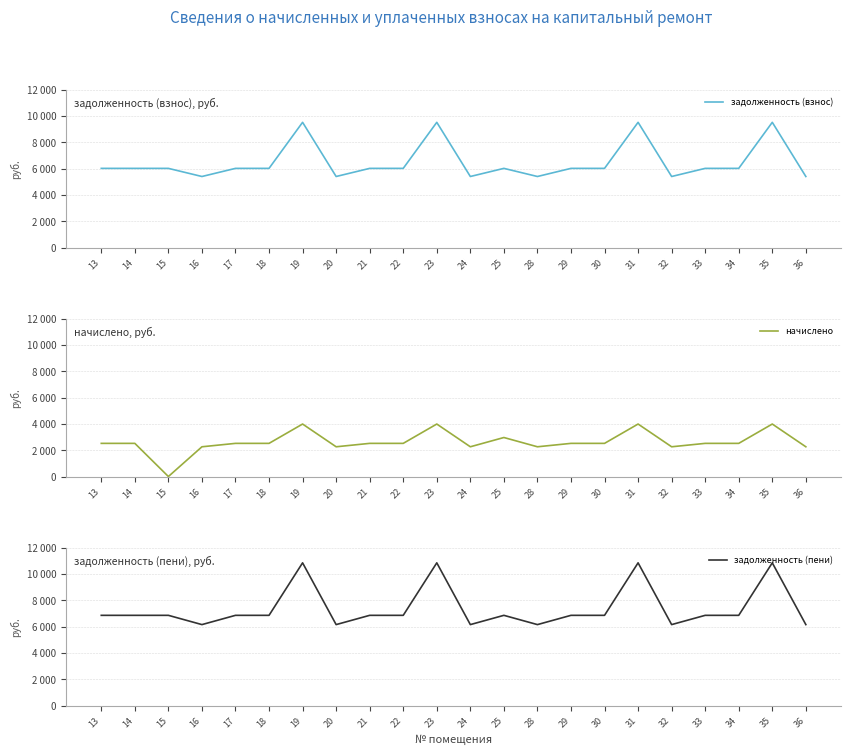

Is this an area chart (filled region under the line)?

No